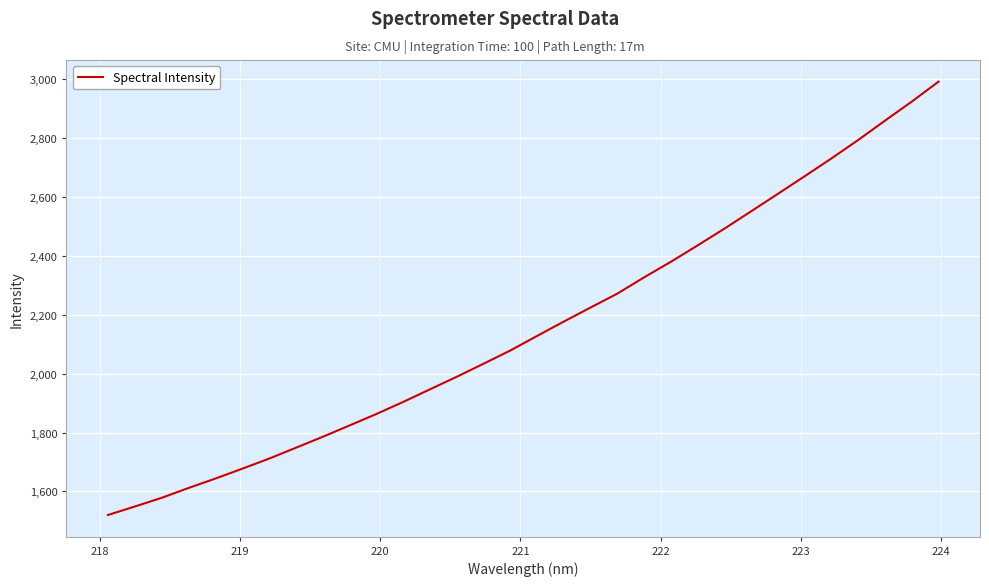

What is the smallest value displayed?

1519.8